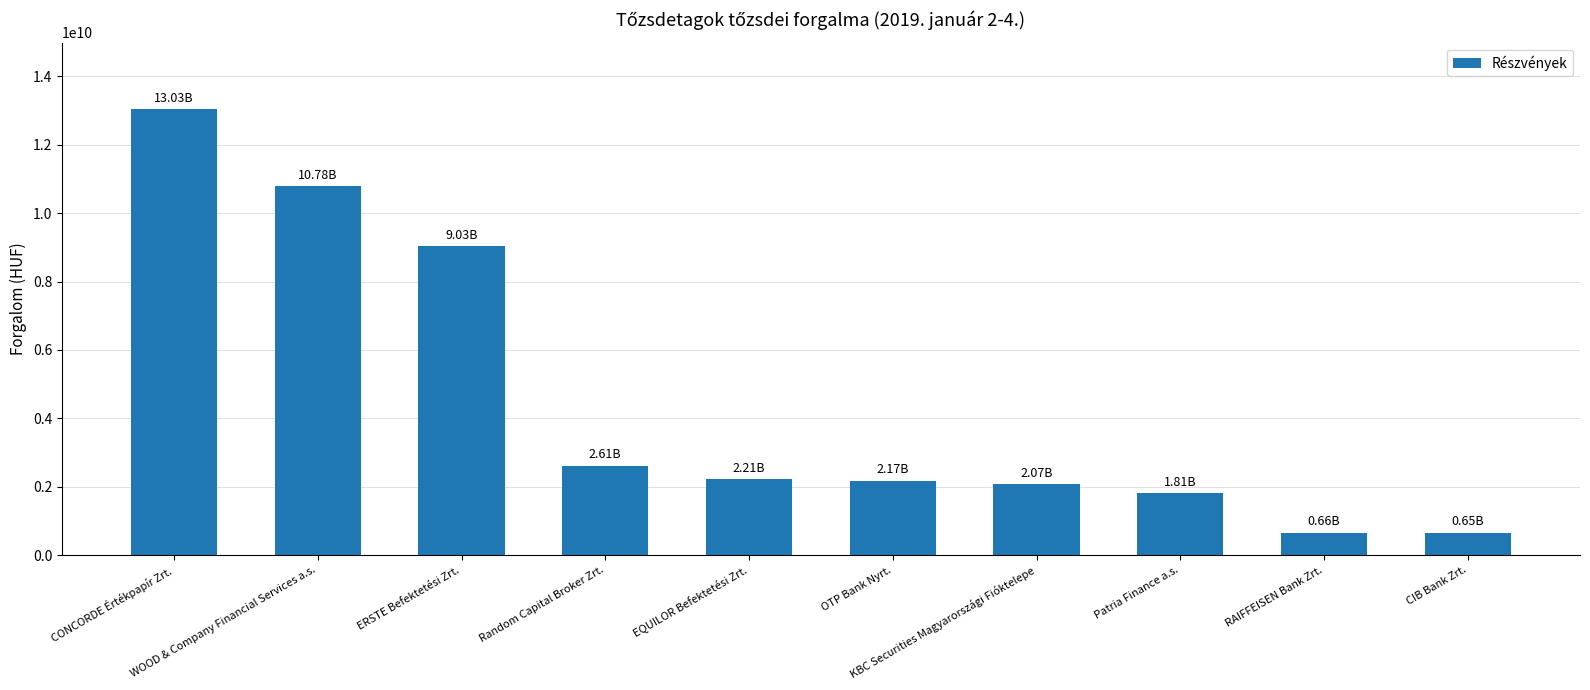

True or false: the data shows 2212200418.0 at EQUILOR Befektetési Zrt..

True